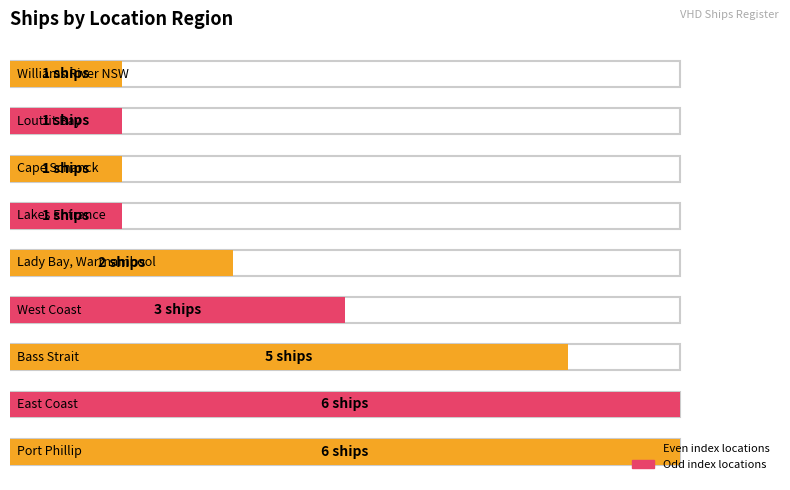

What is the maximum value shown in the chart?

6